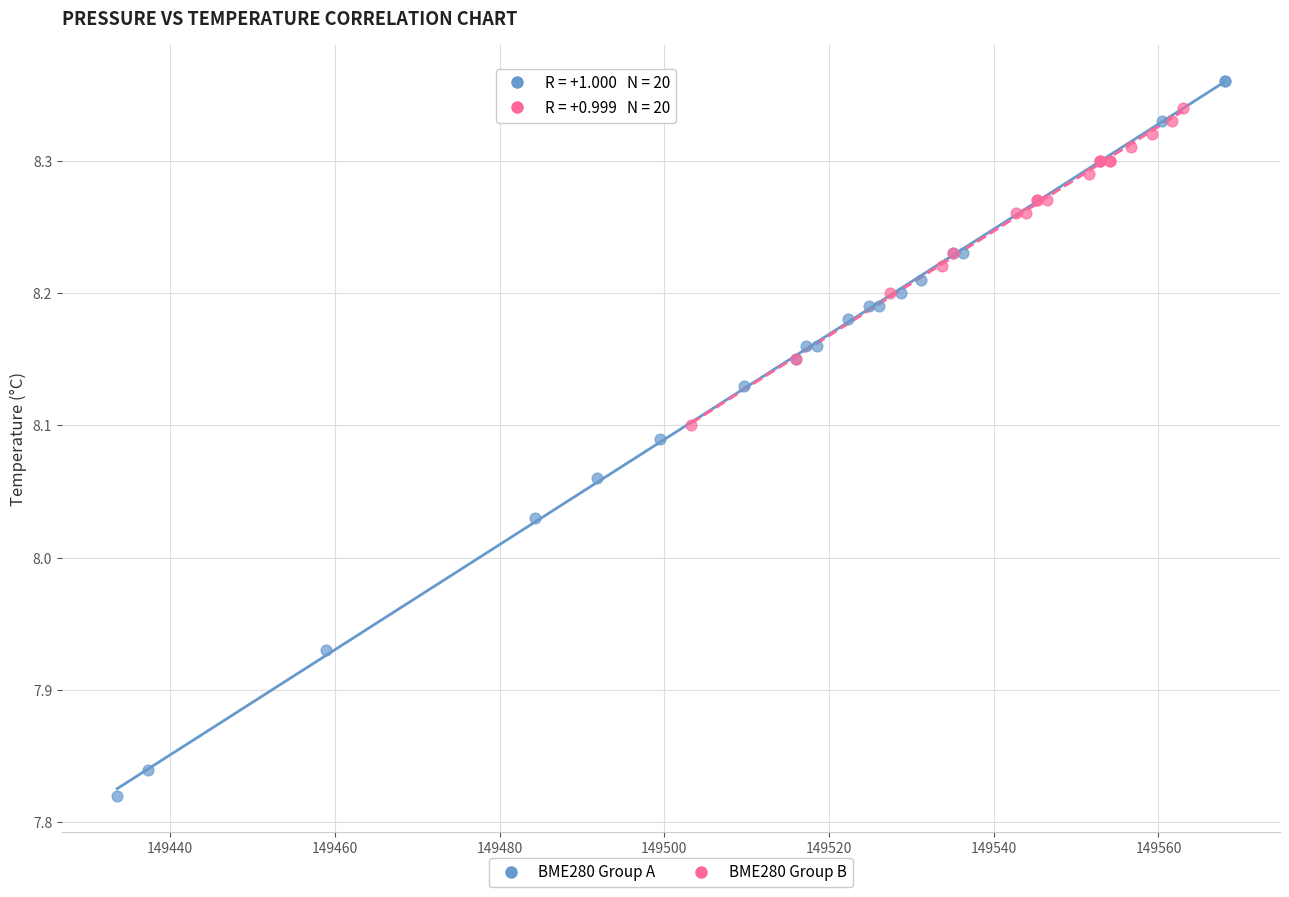

Which series has the widest spread of Y values?

BME280 Group A